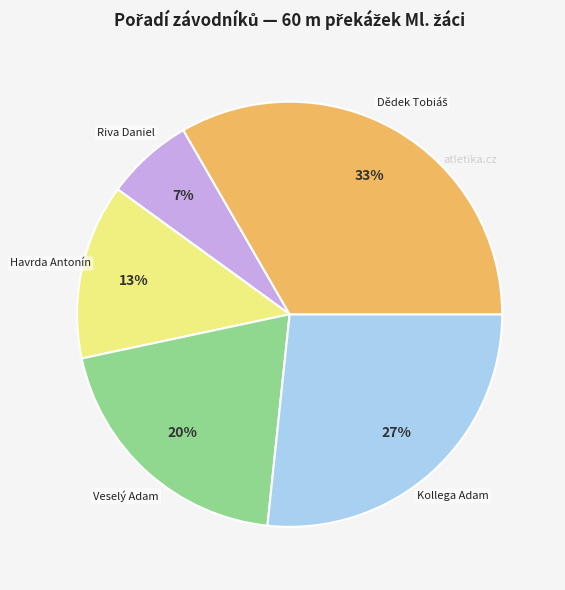

Which slice is the smallest?

Riva Daniel